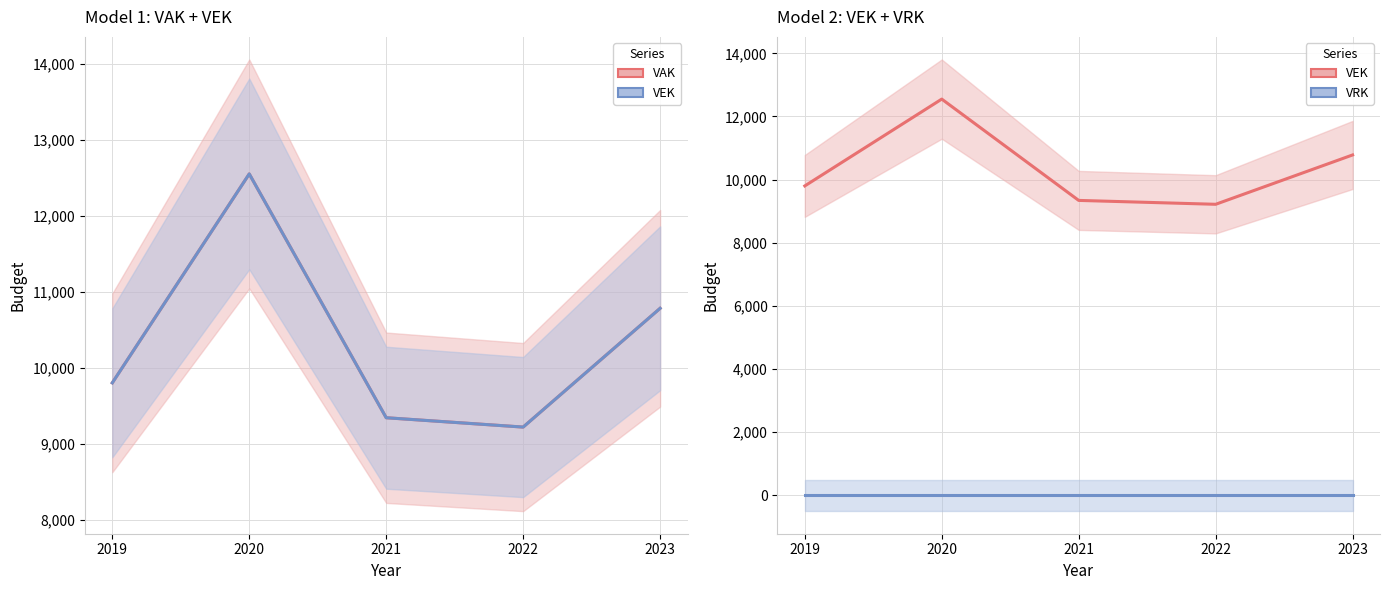

True or false: VAK has a value of 10782 at 2023.

True